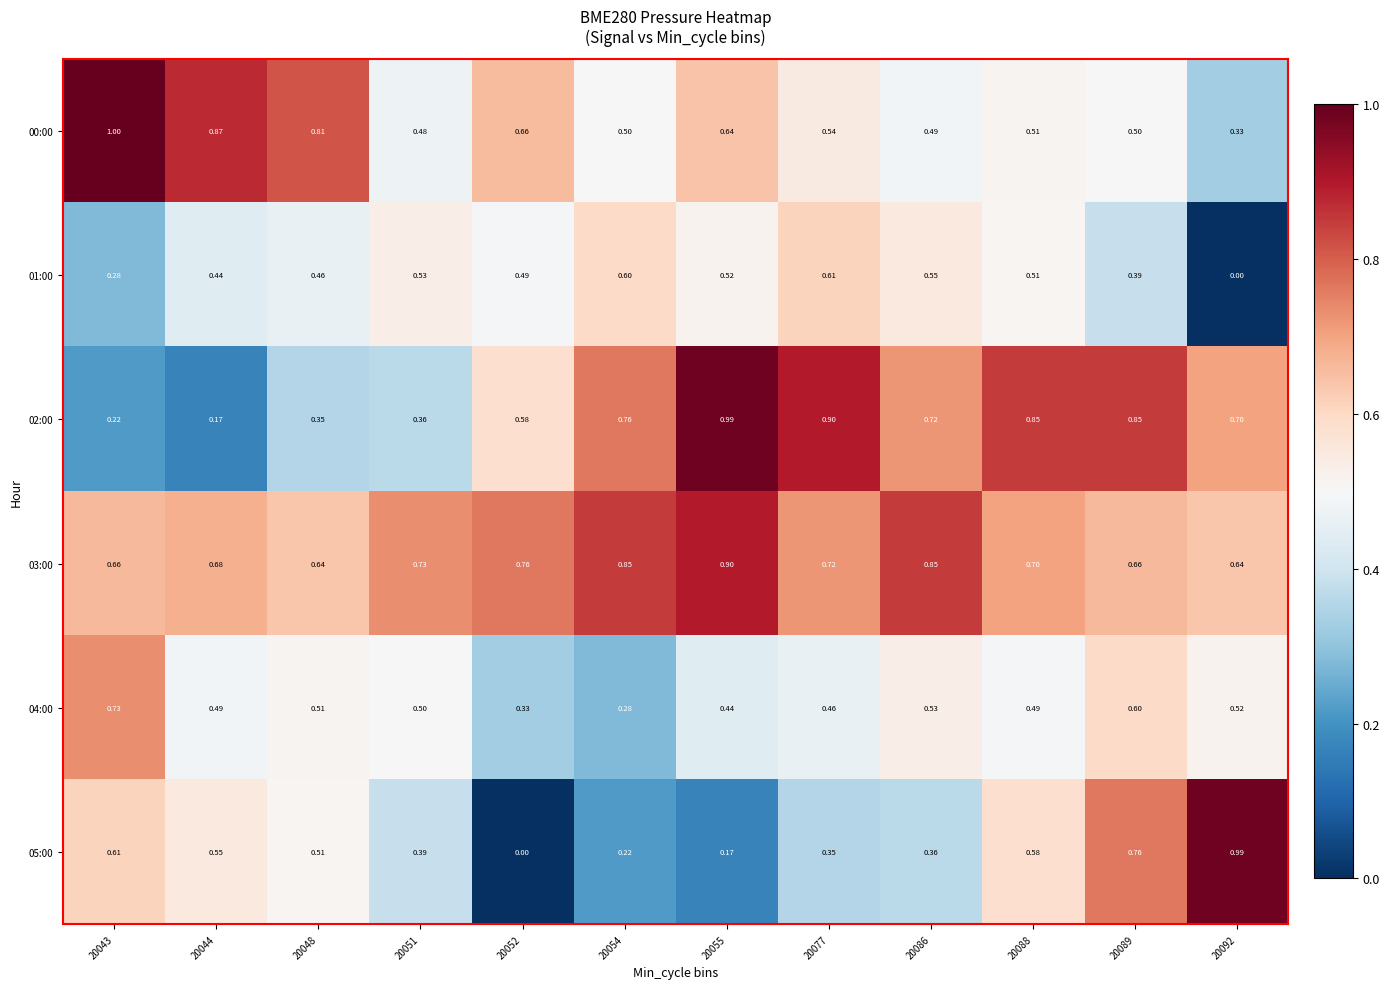

Which series has the widest spread of values?

05:00